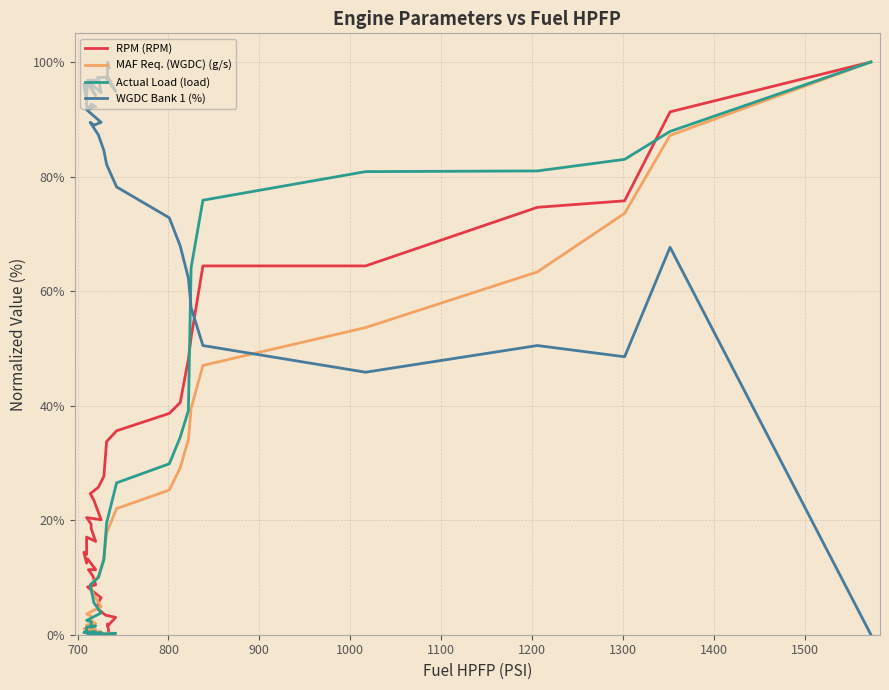

The value of RPM (RPM) at 17 is 4.1. True or false?

False